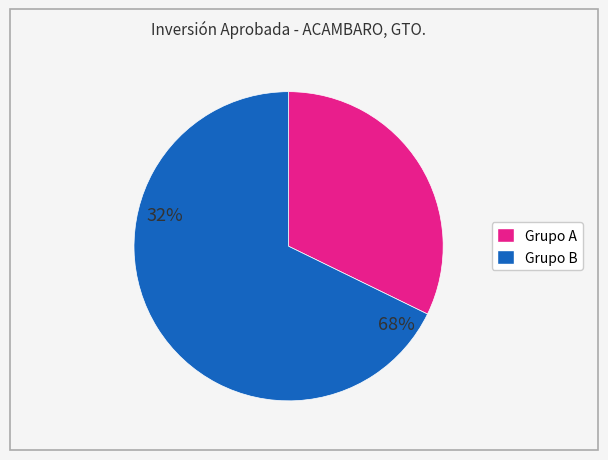

Which slice represents more than half of the pie?

Grupo B